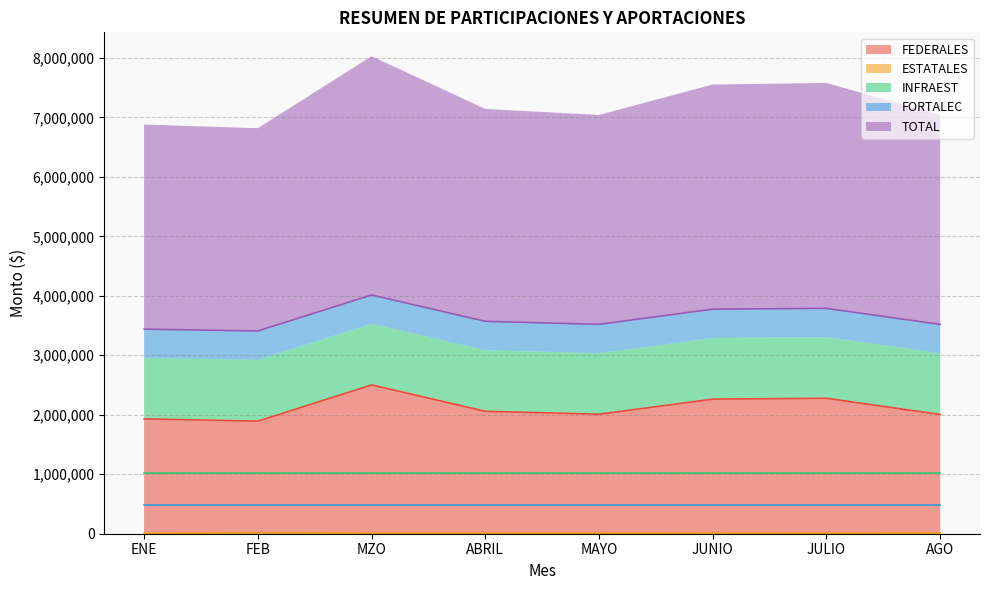

Is it true that FEDERALES equals 1634199.9 at MZO?

False